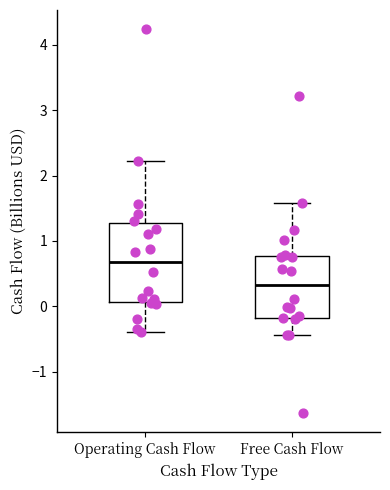

Where is the lower edge of the box for Operating Cash Flow on the y-axis? The values are not printed on the chart, so give them approximately, as read against the axis.

0.1